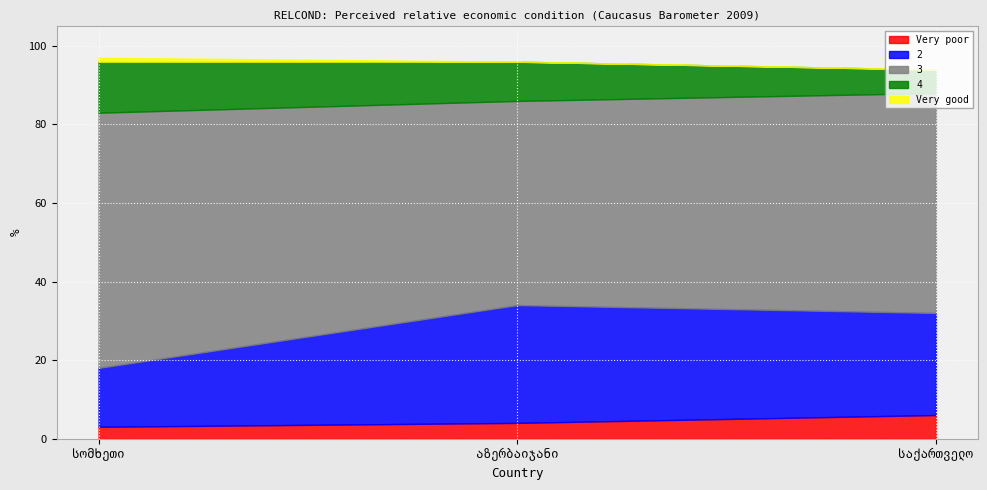

The value of 4 at სომხეთი is 20. True or false?

False